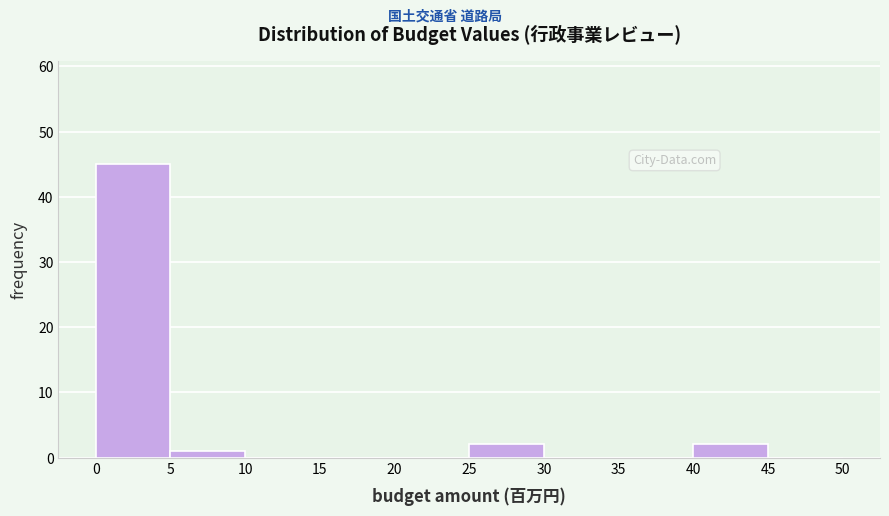

Which range on the x-axis has the tallest bar?

0 to 5